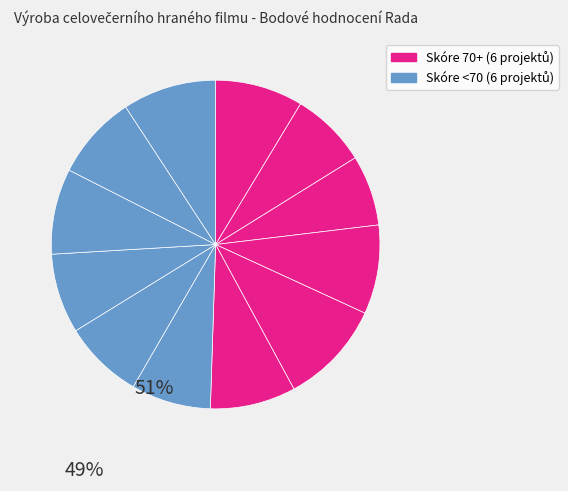

Does any single category account for the majority?

No